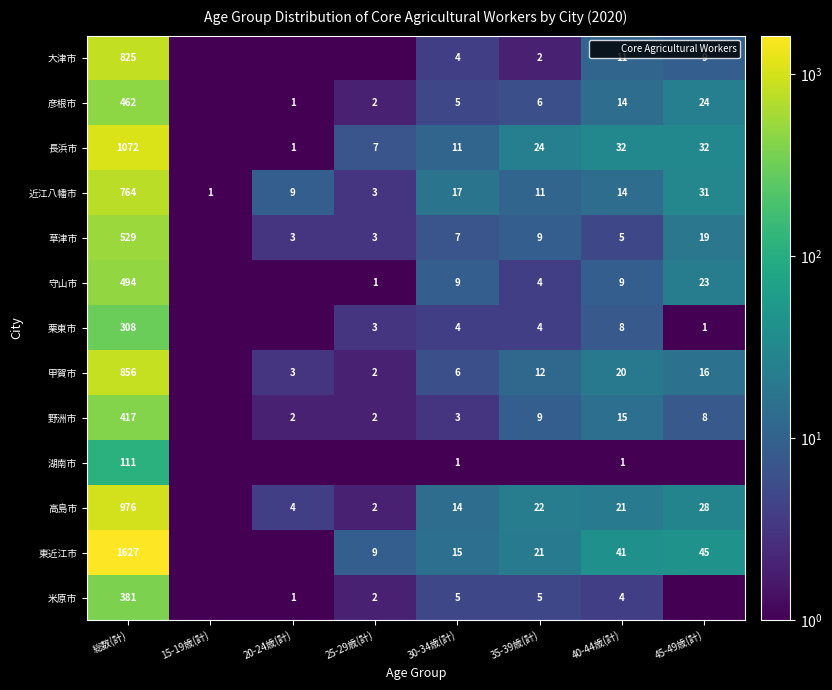

Which has a higher value, 25-29歳(計) or 20-24歳(計)?

25-29歳(計)